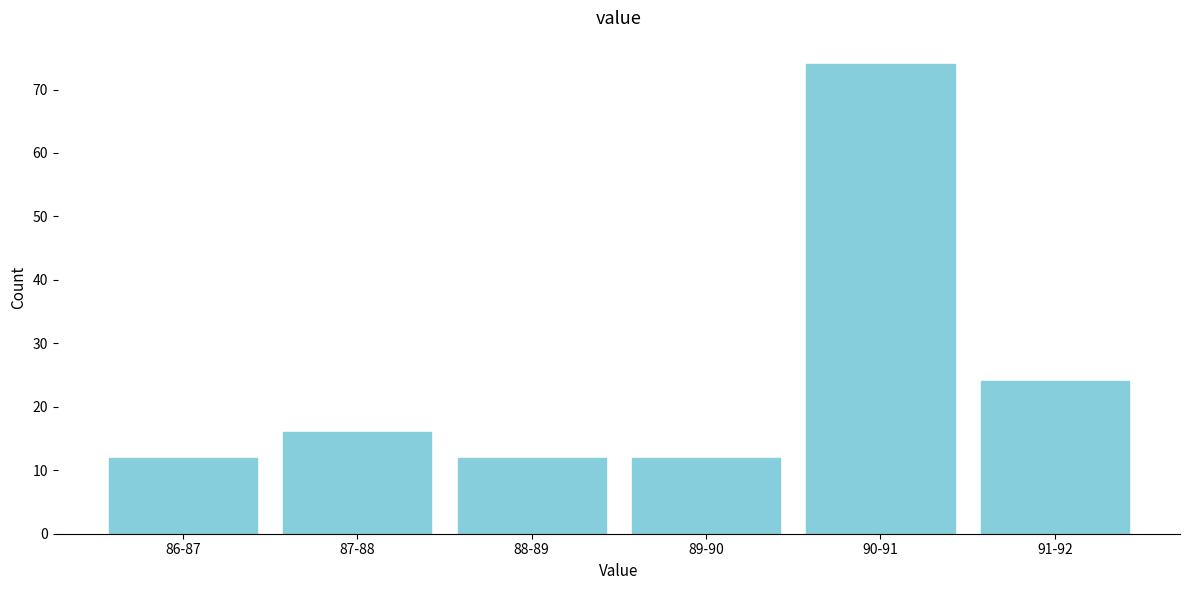

Reading right to left, extract all data points from this chart.

24	74	12	12	16	12